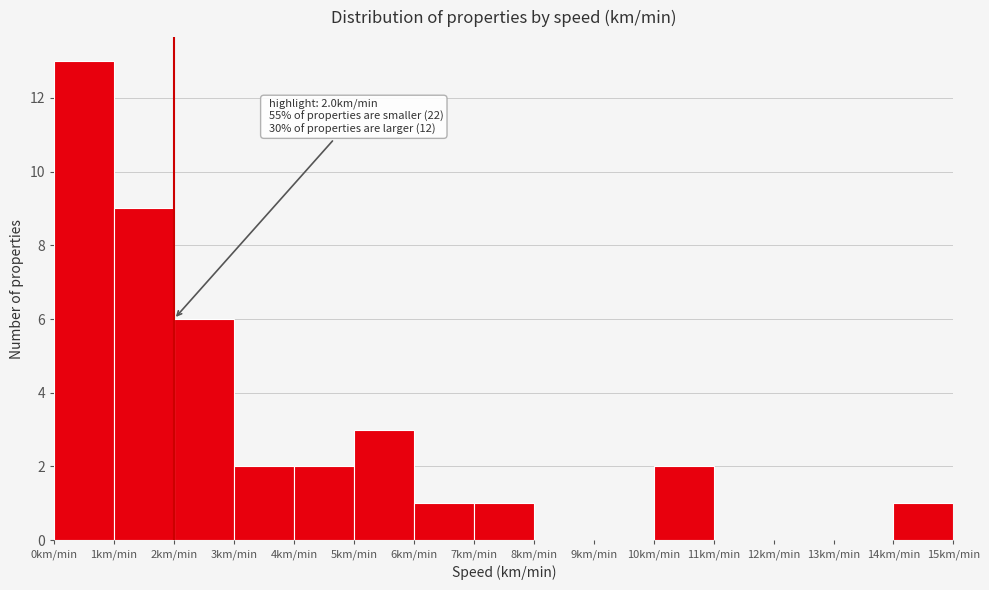

Which range on the x-axis has the tallest bar?

0 to 1